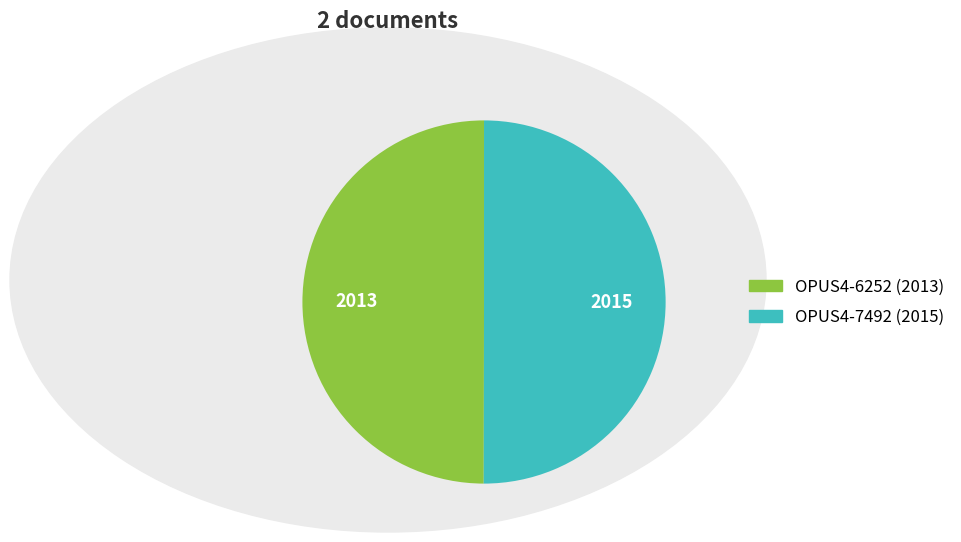

Approximately how many times larger is the value at OPUS4-7492 compared to OPUS4-6252?

1.0